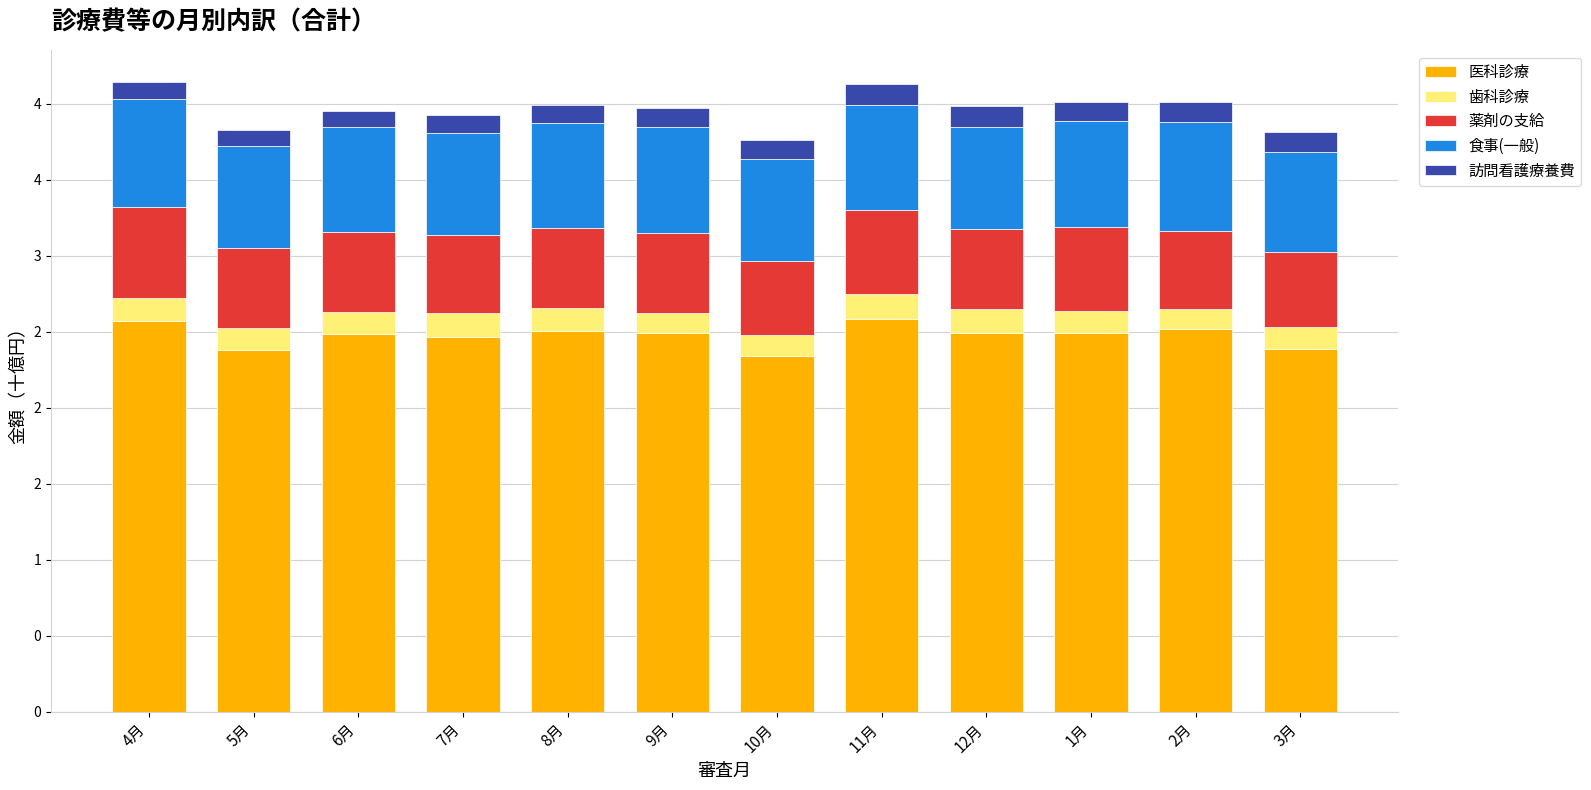

What are all the series names shown in the legend?

医科診療, 歯科診療, 薬剤の支給, 食事(一般), 訪問看護療養費